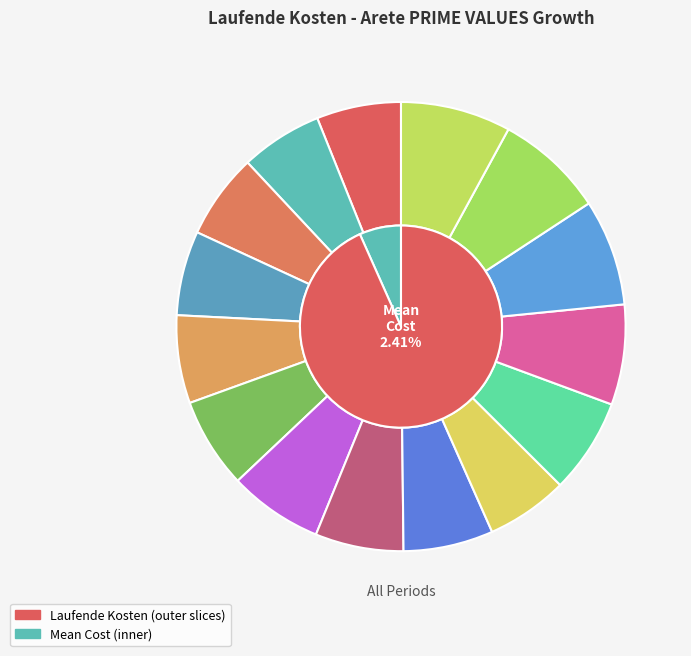

To the nearest percent, what is the average slice percentage?

7%